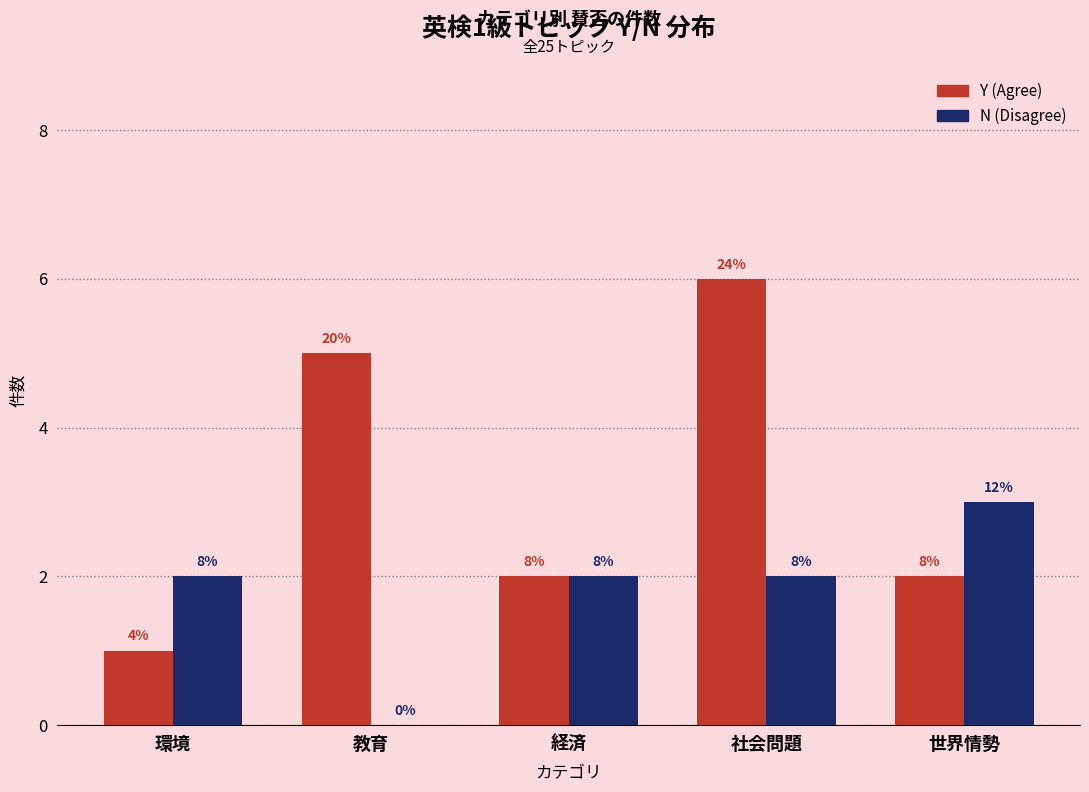

What are all the series names shown in the legend?

Y (Agree), N (Disagree)